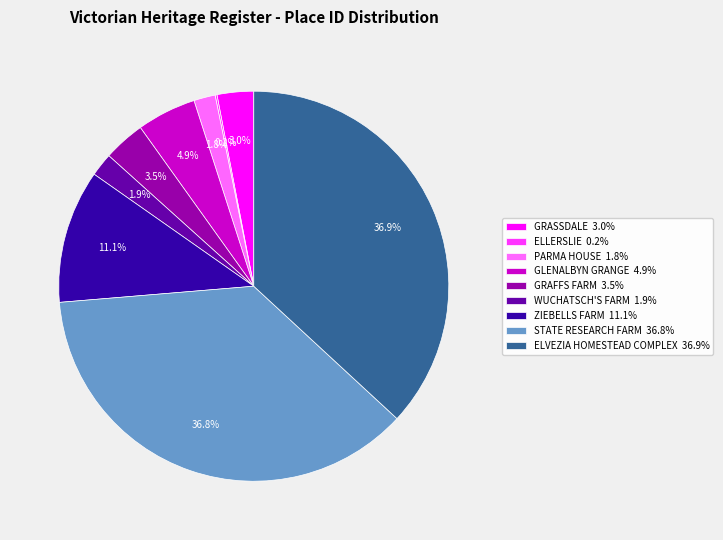

To the nearest percent, what is the combined percentage of ELVEZIA HOMESTEAD COMPLEX and GRAFFS FARM?

40%